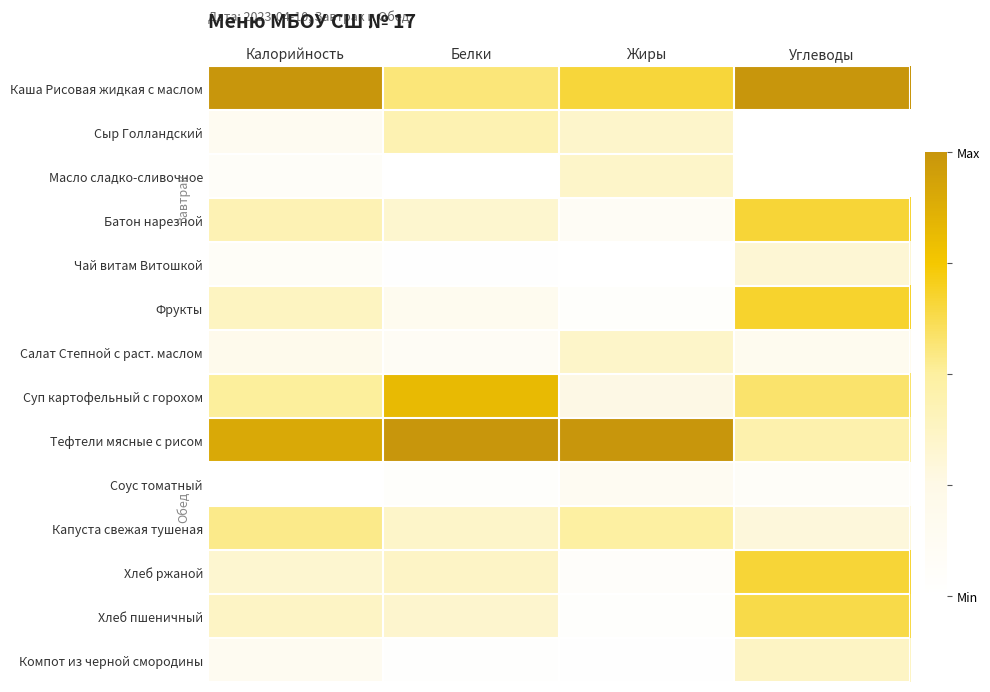

What is the total value across all series at Жиры?

3.8